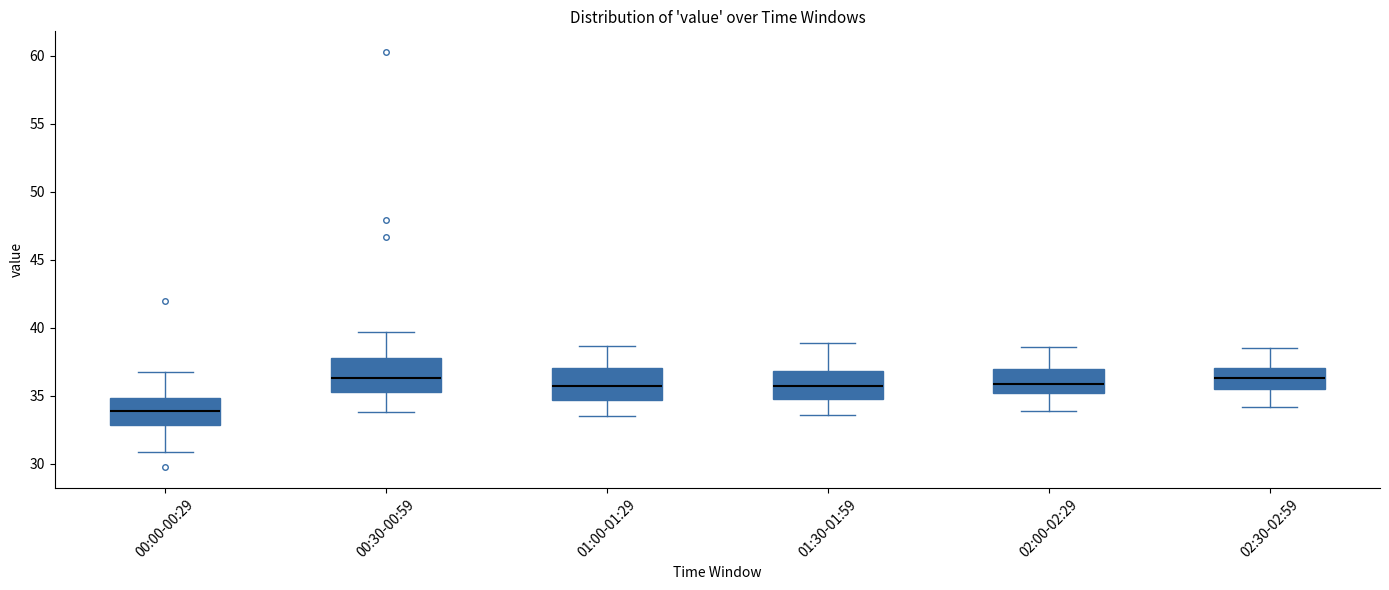

Reading left to right, read every box against the y-axis: the position of its median line, the range the box covers, and the ends of its whiskers. The values are not printed on the chart, so give them approximately, as read against the axis.

00:00-00:29: median 34.0, box 33.0 to 35.0, whiskers 31.0 to 37.0
00:30-00:59: median 36.5, box 35.5 to 38.0, whiskers 34.0 to 39.5
01:00-01:29: median 36.0, box 34.5 to 37.0, whiskers 33.5 to 38.5
01:30-01:59: median 35.5, box 35.0 to 37.0, whiskers 33.5 to 39.0
02:00-02:29: median 36.0, box 35.0 to 37.0, whiskers 34.0 to 38.5
02:30-02:59: median 36.5, box 35.5 to 37.0, whiskers 34.0 to 38.5